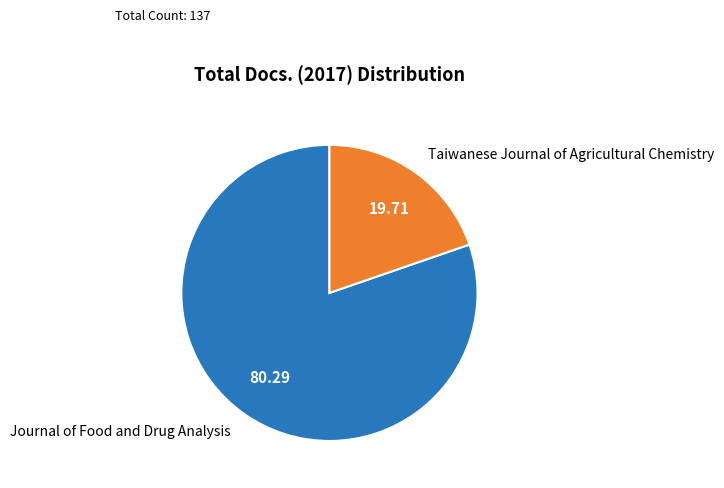

Is the sum of Journal of Food and Drug Analysis and Taiwanese Journal of Agricultural Chemistry greater than half?

Yes